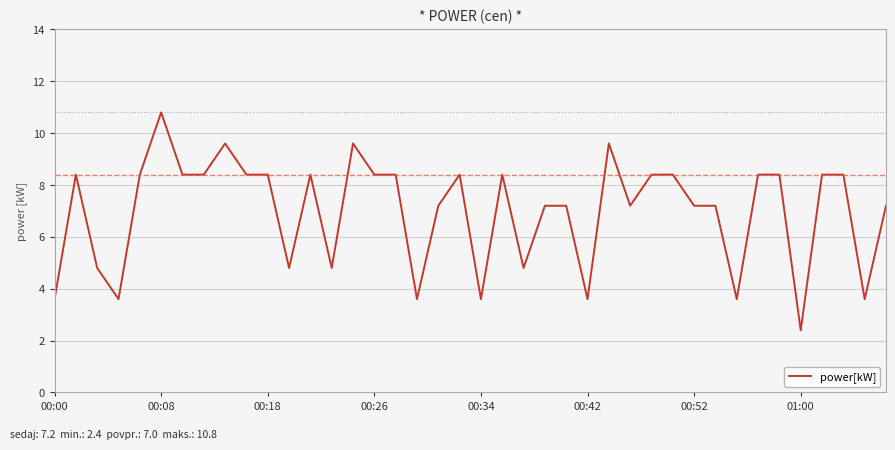

Reading left to right, list all the values displayed in this chart.

3.6	8.4	4.8	3.6	8.4	10.8	8.4	8.4	9.6	8.4	8.4	4.8	8.4	4.8	9.6	8.4	8.4	3.6	7.2	8.4	3.6	8.4	4.8	7.2	7.2	3.6	9.6	7.2	8.4	8.4	7.2	7.2	3.6	8.4	8.4	2.4	8.4	8.4	3.6	7.2